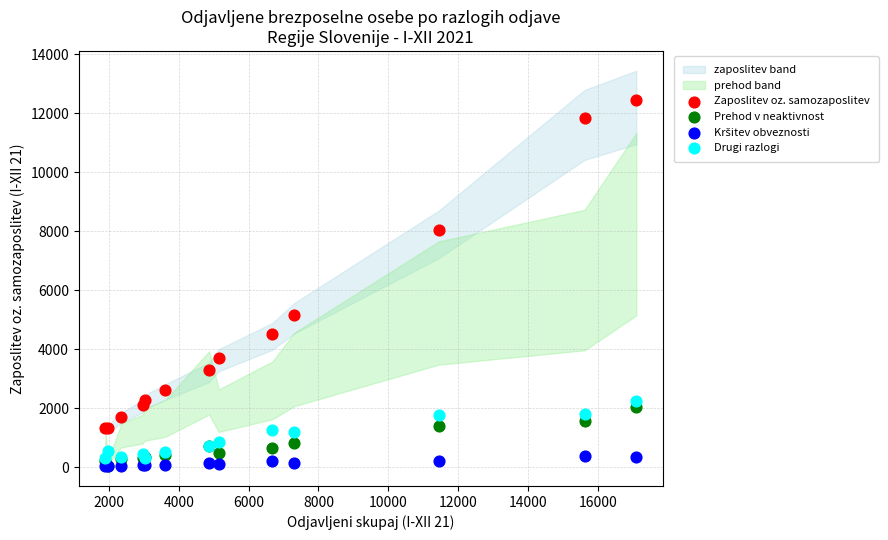

Which series has the widest spread of Y values?

Zaposlitev oz. samozaposlitev